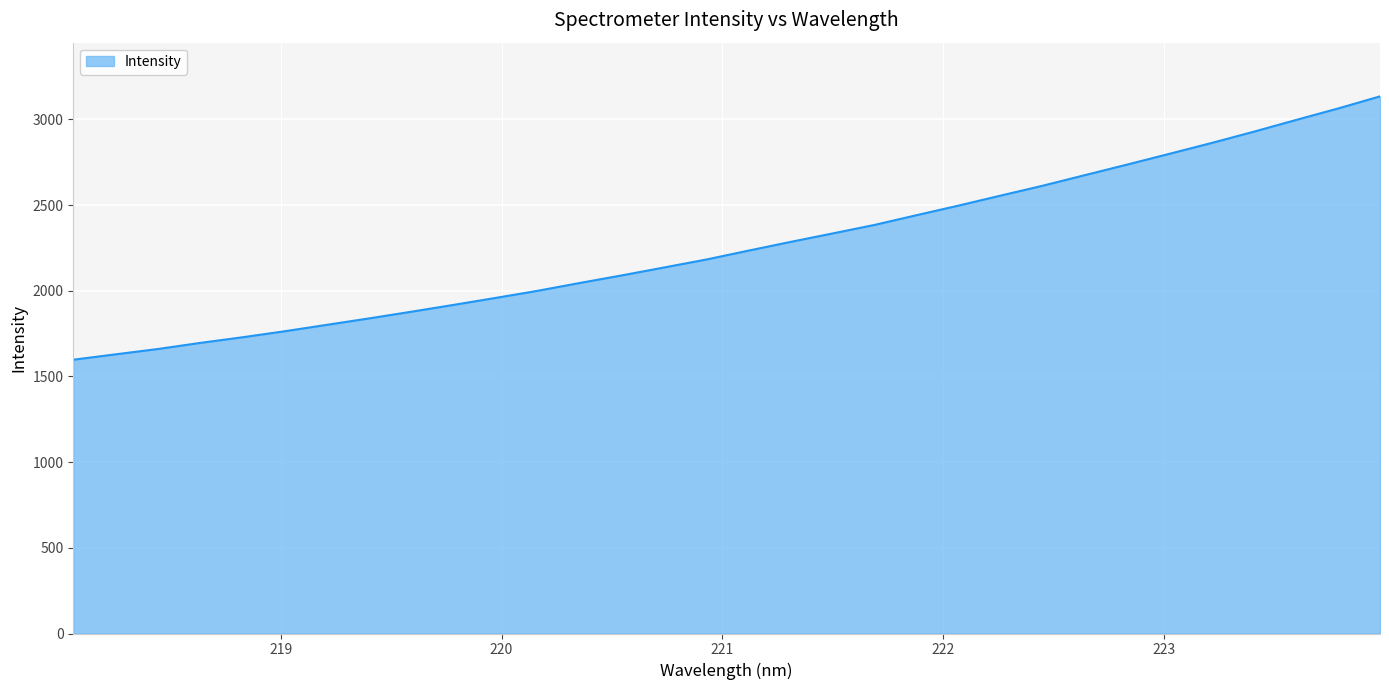

What is the maximum value shown in the chart?

3134.6